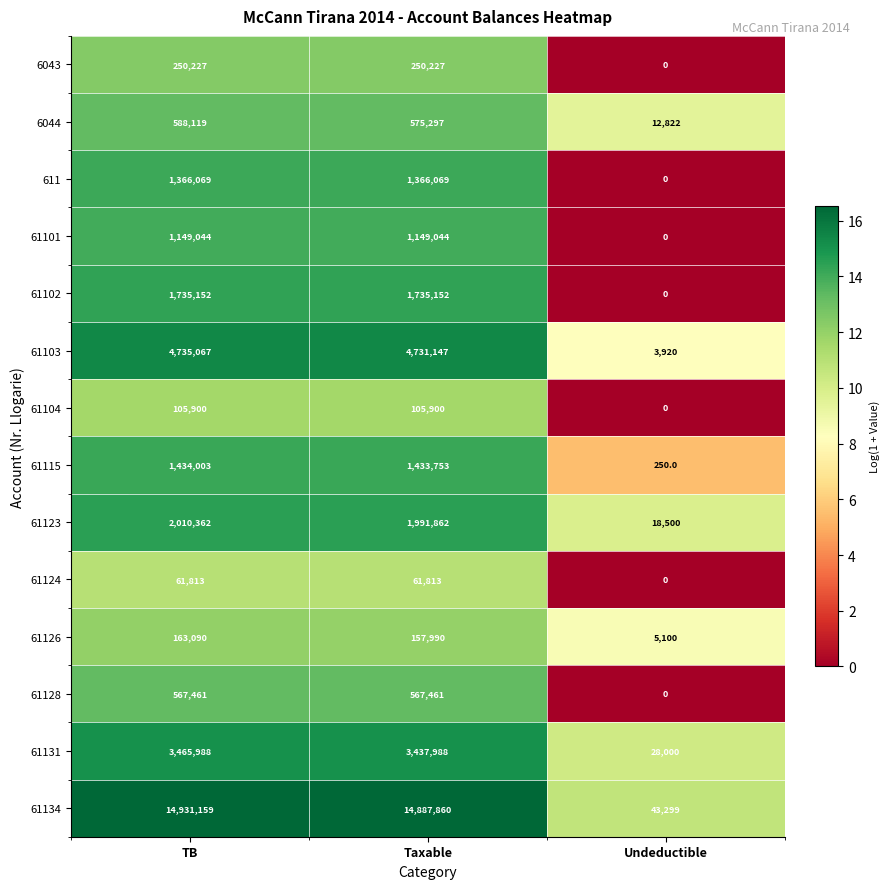

What is the difference between the maximum and minimum values in the 61126 series?

157990